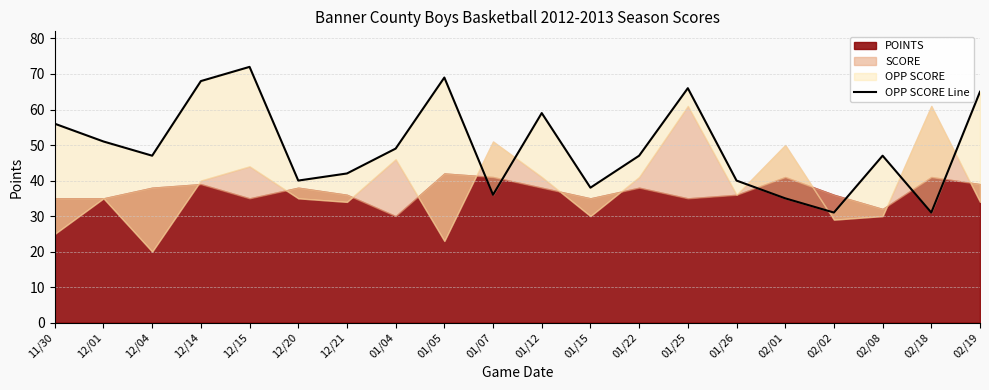

How many categories are shown in the chart?

20